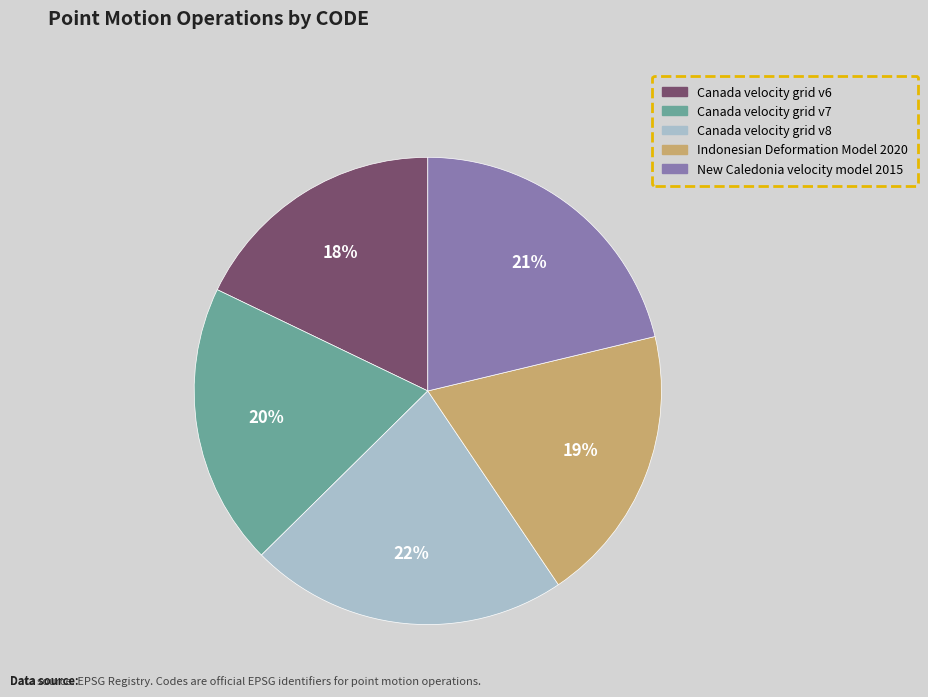

Is the sum of Indonesian Deformation Model 2020 and Canada velocity grid v7 greater than half?

No